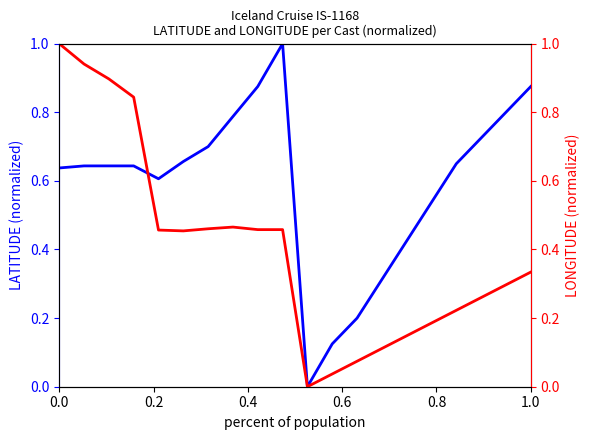

What is the value of the LONGITUDE point at the 14th from the left?

0.1